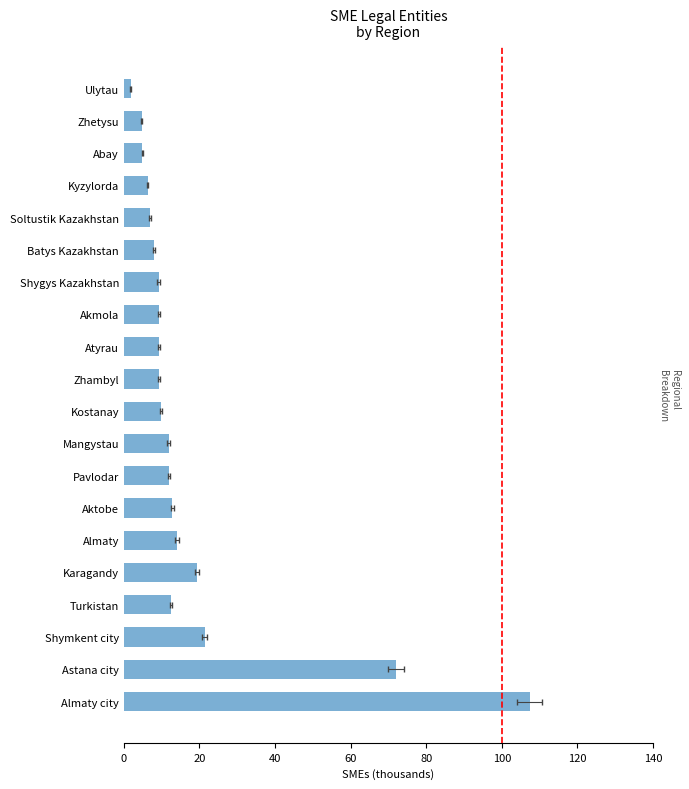

How many values exceed 9?

14